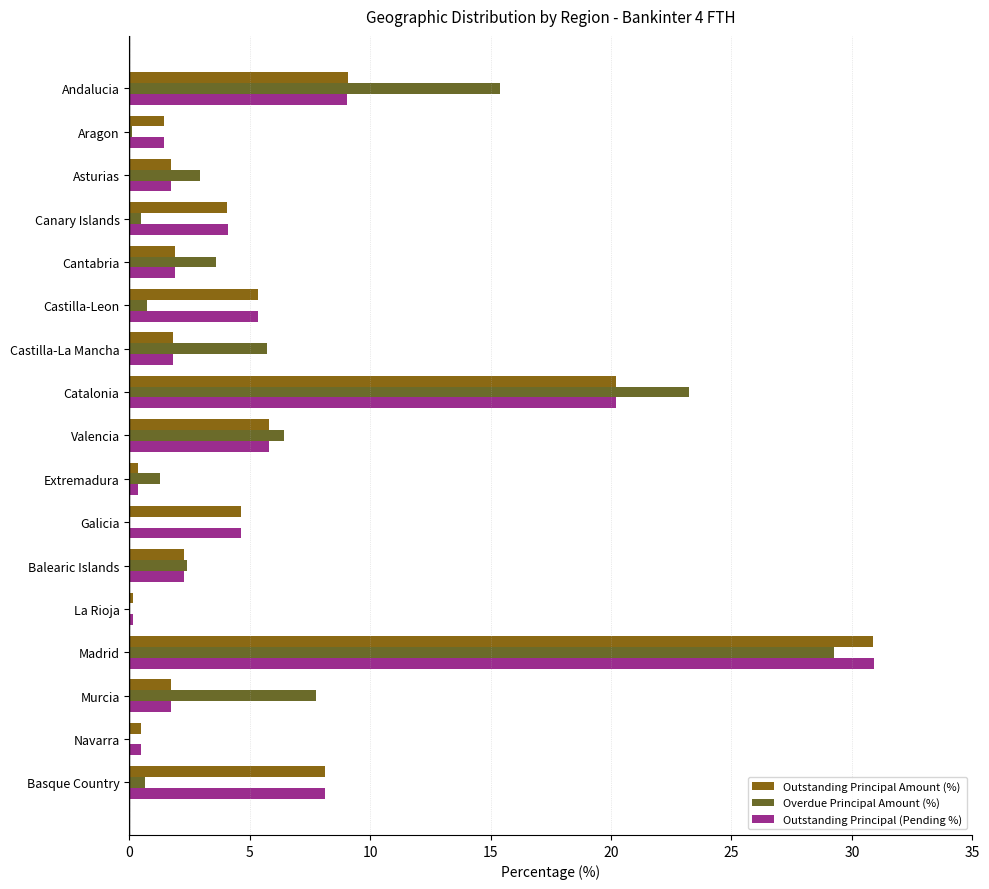

How many values in the Overdue Principal Amount (%) series exceed 2?

9